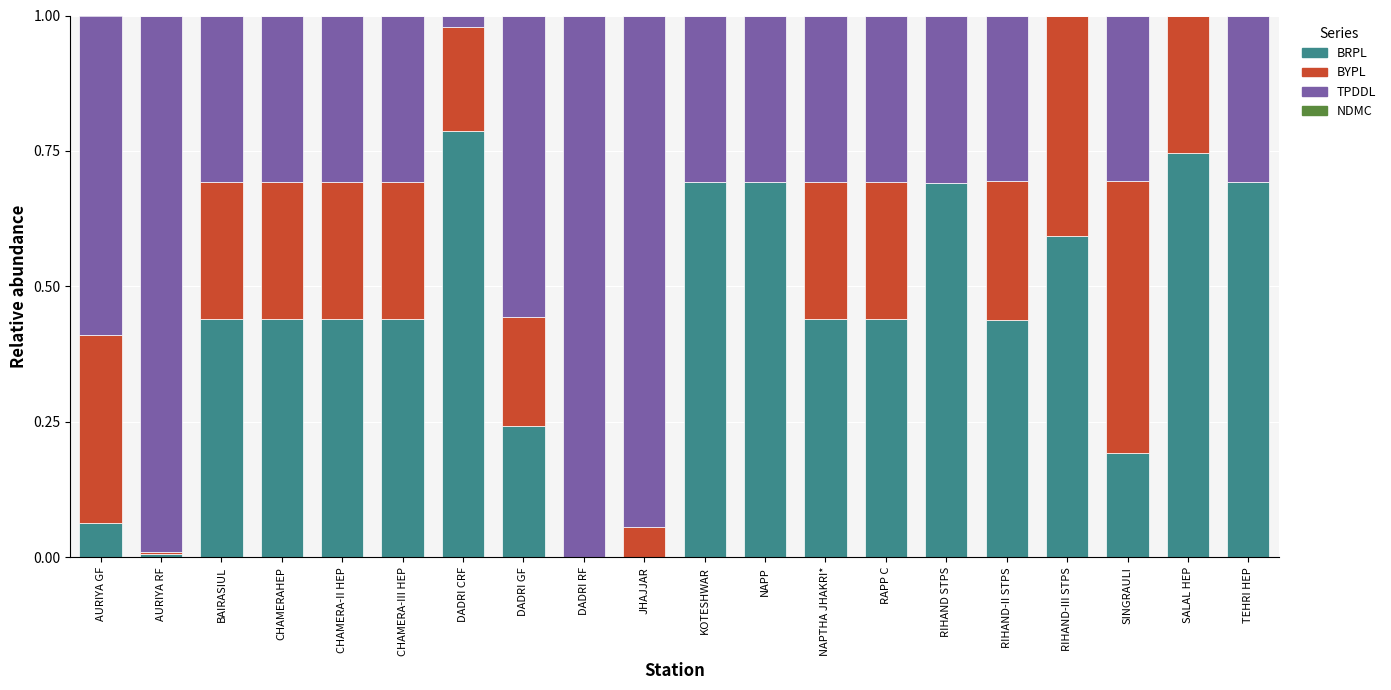

Which category has the highest value in the BRPL series?

DADRI CRF